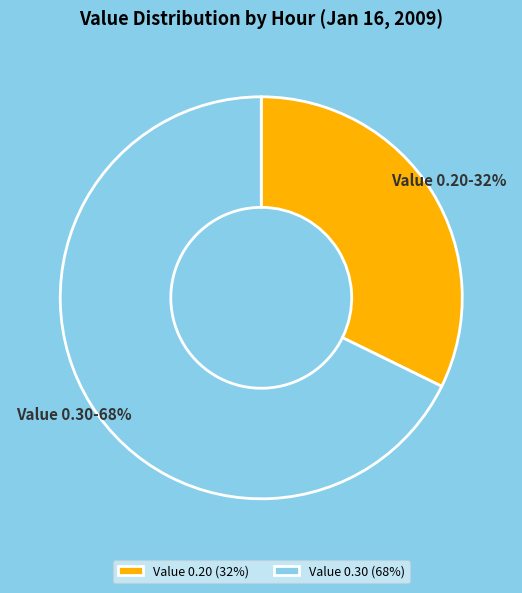

To the nearest percent, what portion does Value 0.20 represent?

32%